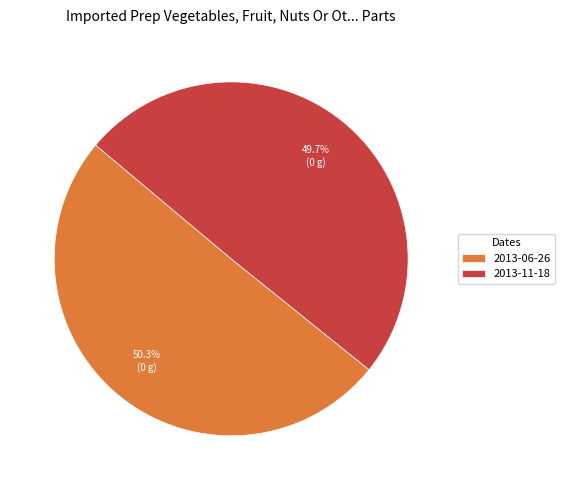

How many slices are in this pie chart?

2